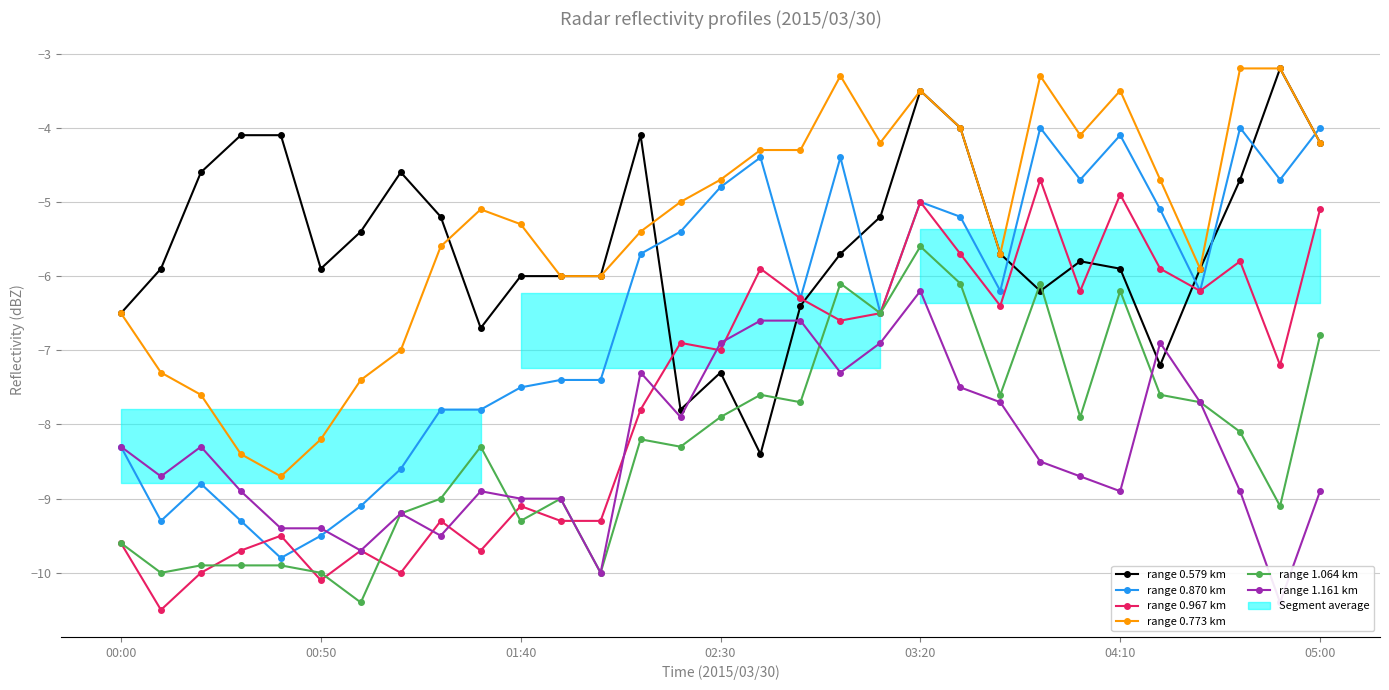

Is the value of range 1.064 km at 05:00 greater than the value of range 0.579 km at 01:40?

No